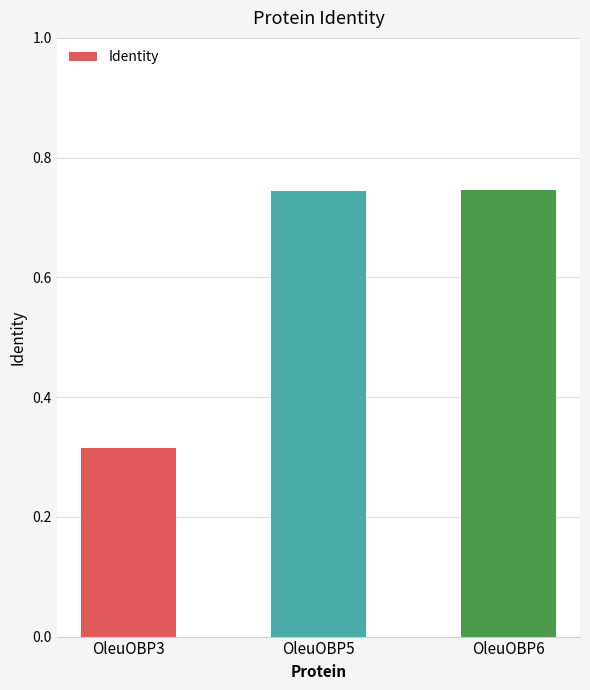

How many values are between 0 and 1?

3